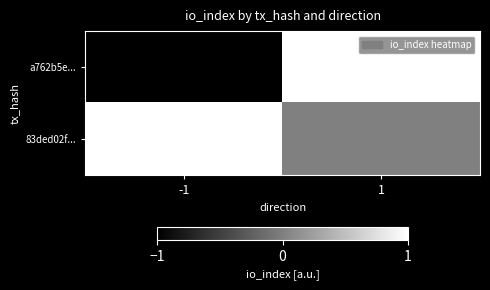

Reading left to right, transcribe all the data shown in this chart.

a762b5e...: -1=-1	1=1
83ded02f...: -1=1	1=0